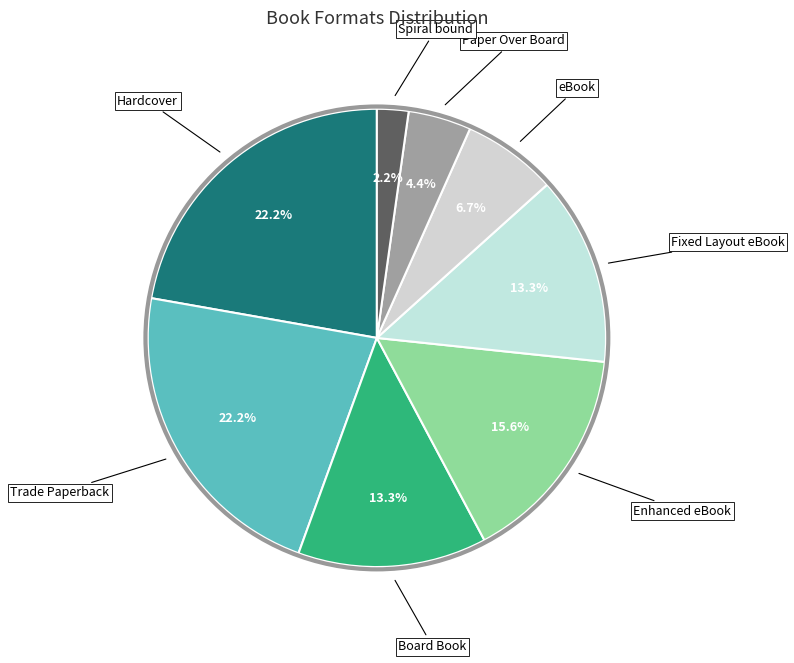

Count the number of slices in the pie.

8